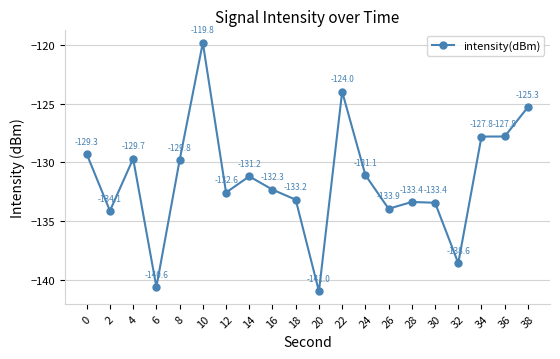

At which category does the data reach its first local peak?

4